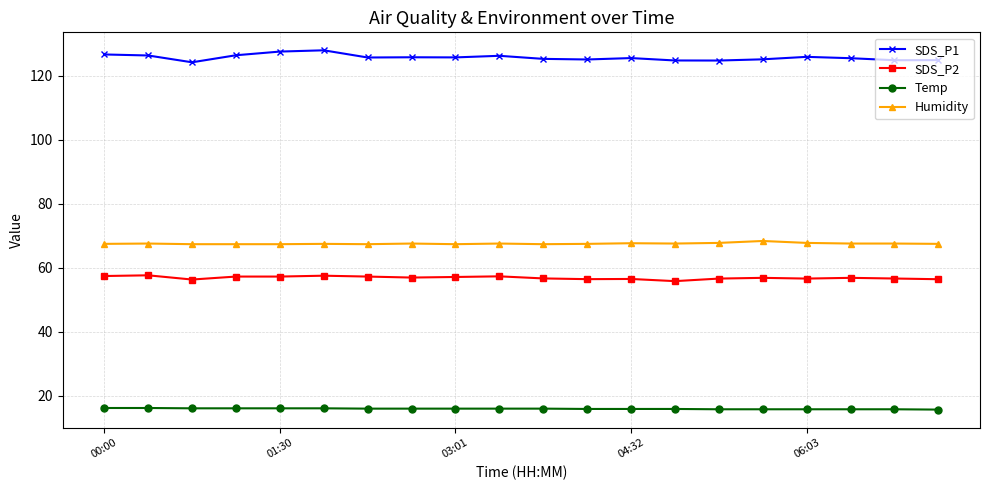

What is the sum of all Temp values?

319.2